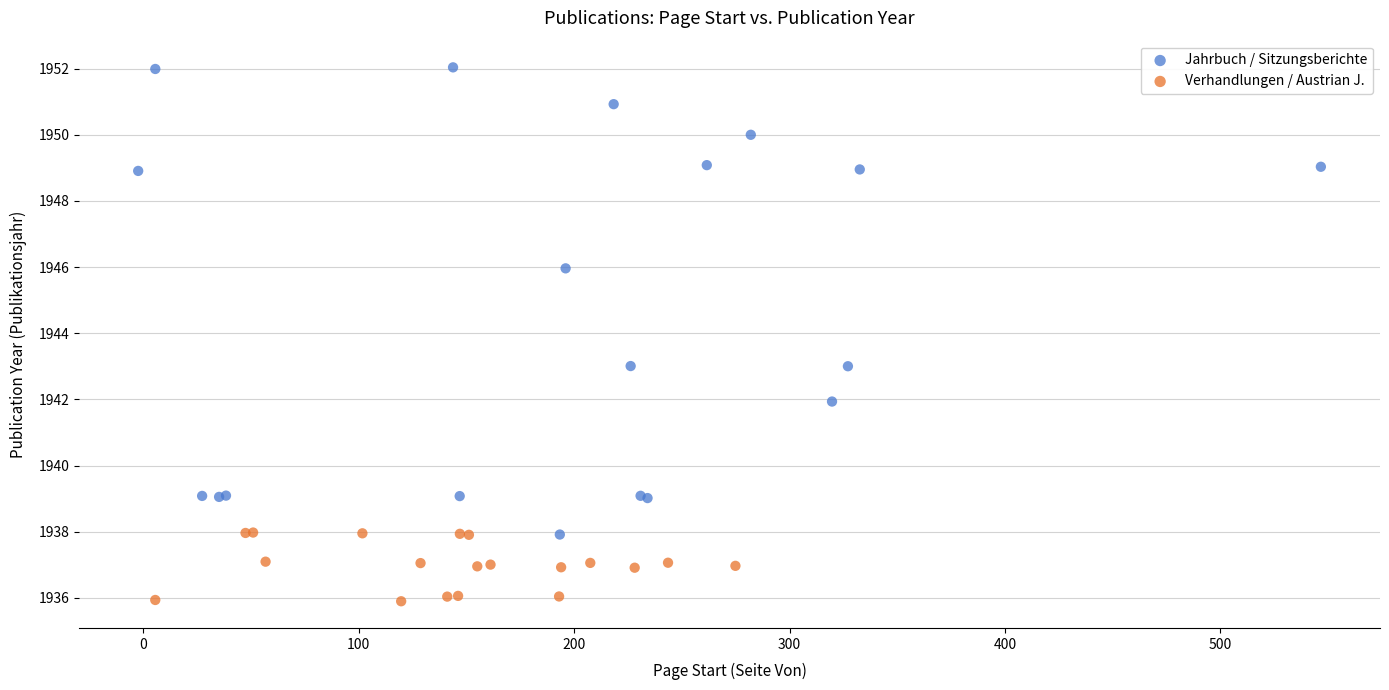

Which series contains the lowest Y value?

Verhandlungen / Austrian J.